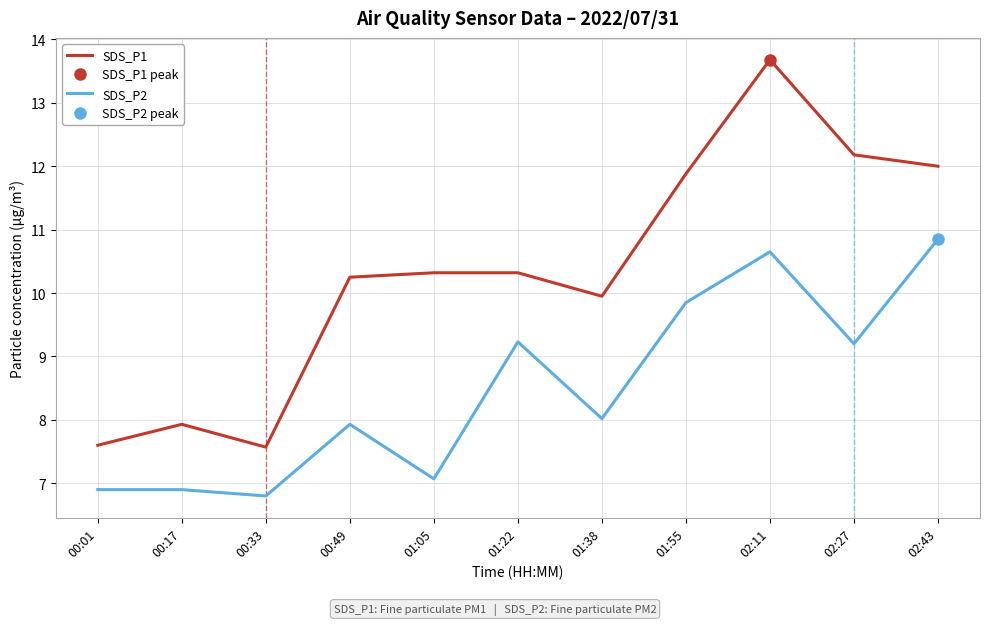

The SDS_P1 series shows 9.9 at 01:38. True or false?

True